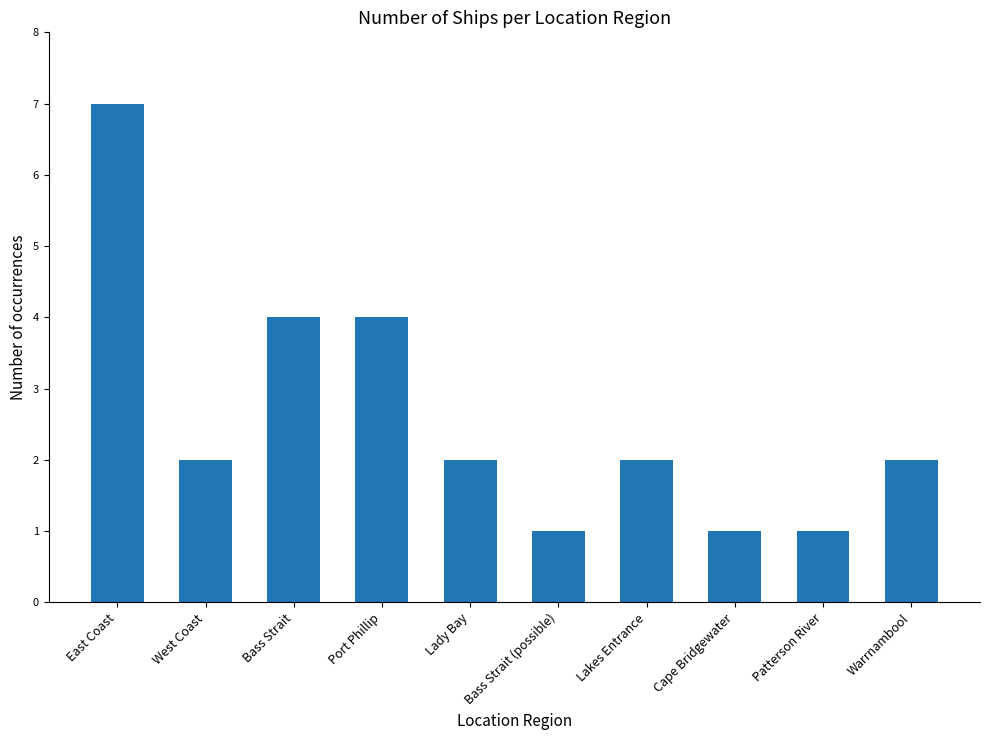

At which category does the chart reach its peak across all series?

East Coast